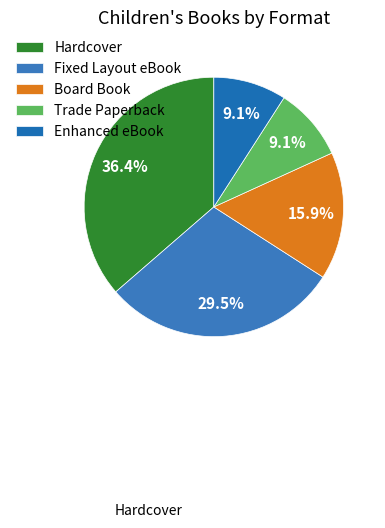

Does Hardcover represent more than half of the total?

No